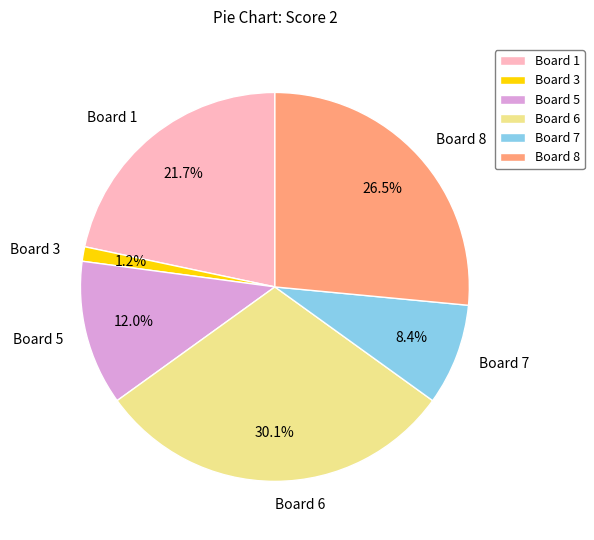

Which category has the smallest portion of the pie?

Board 3